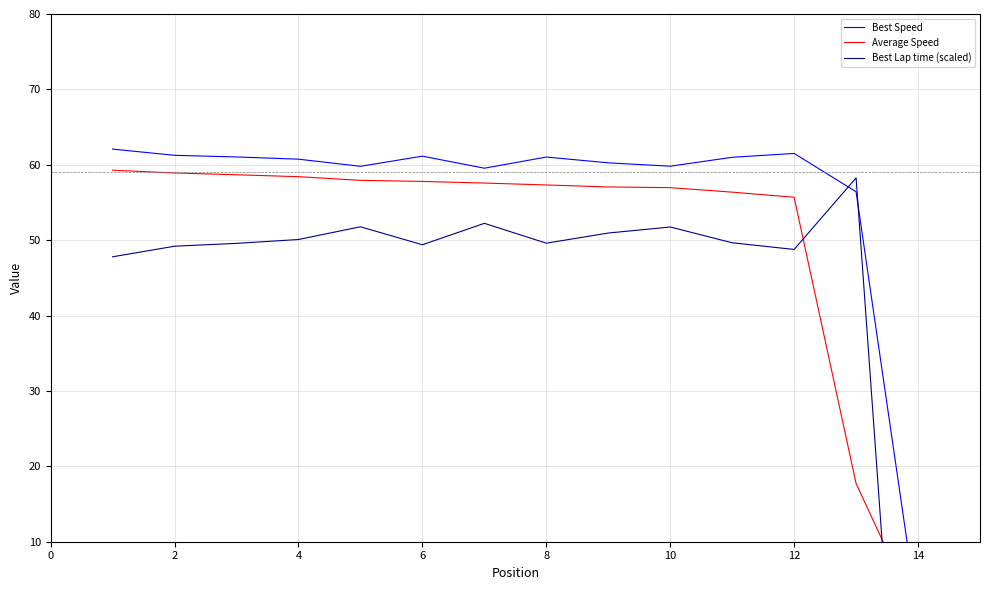

True or false: Best Lap time (scaled) has more than 2 points higher than both neighbors.

True